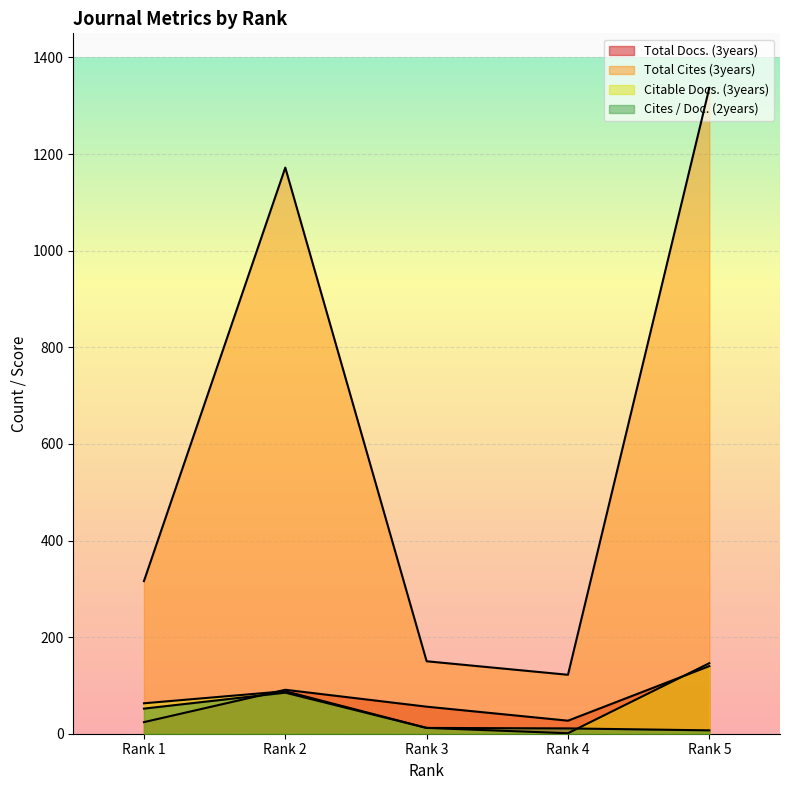

How many values in the Total Docs. (3years) series are below 56?

2